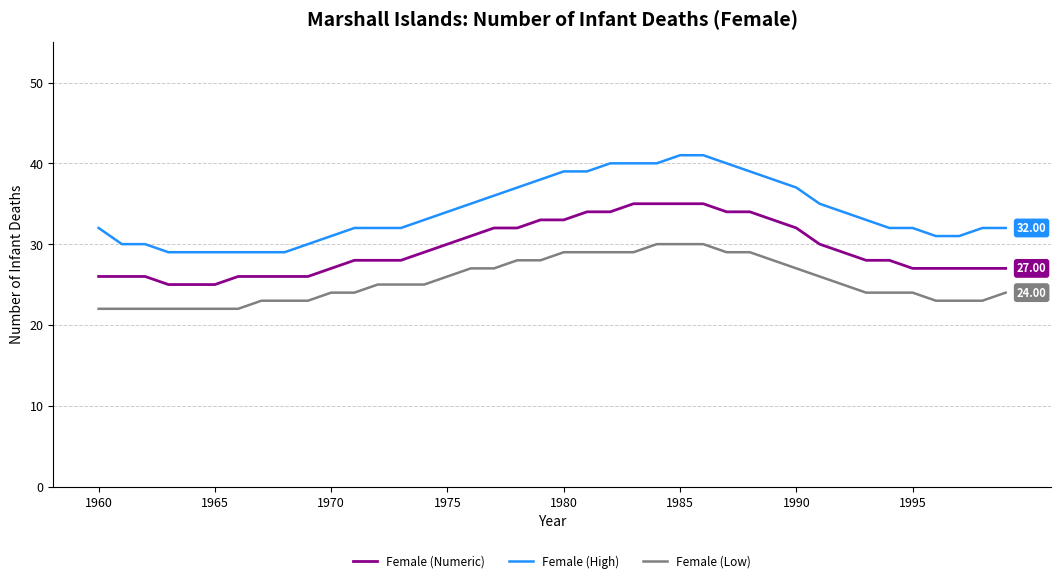

List the series in order of their overall mean, highest first.

Female (High), Female (Numeric), Female (Low)